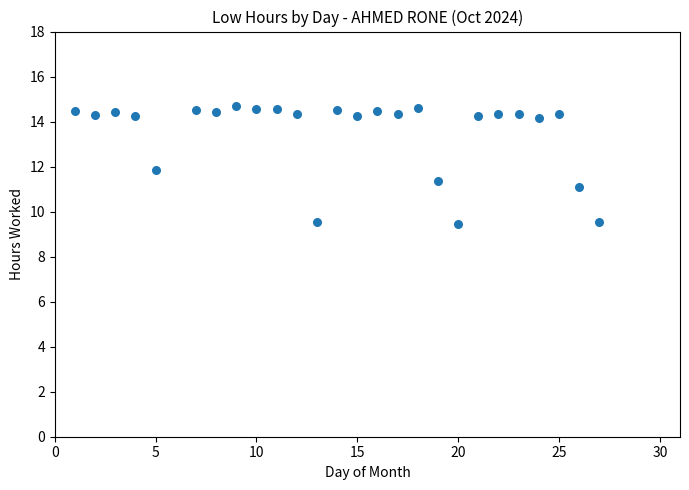

What is the range of Y values (max minus min)?

5.3